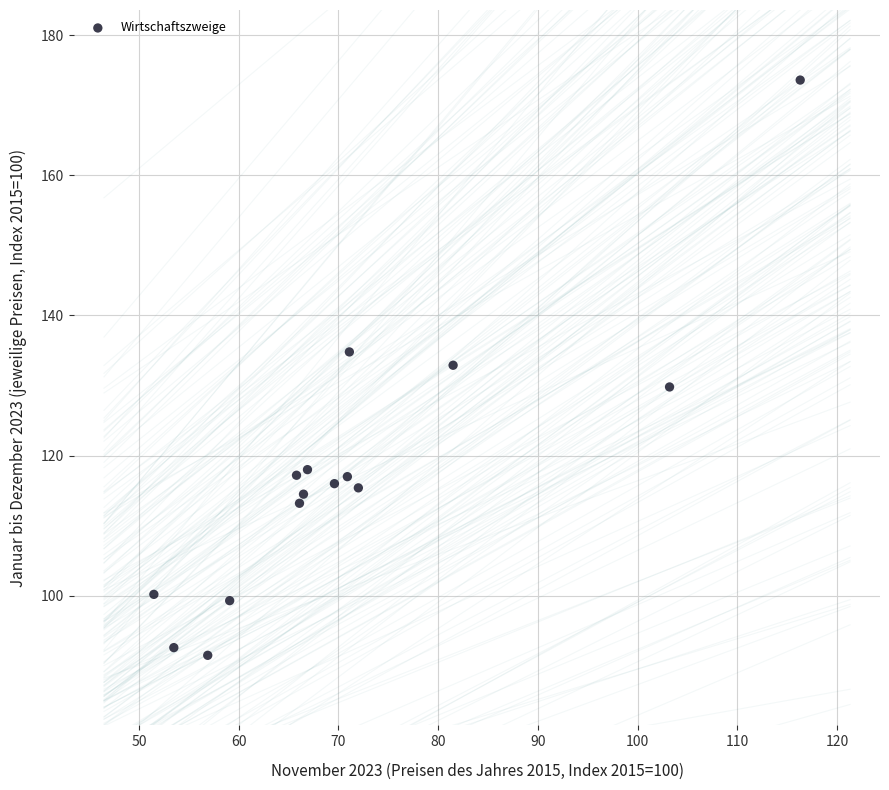

What is the range of Y values (max minus min)?

82.1